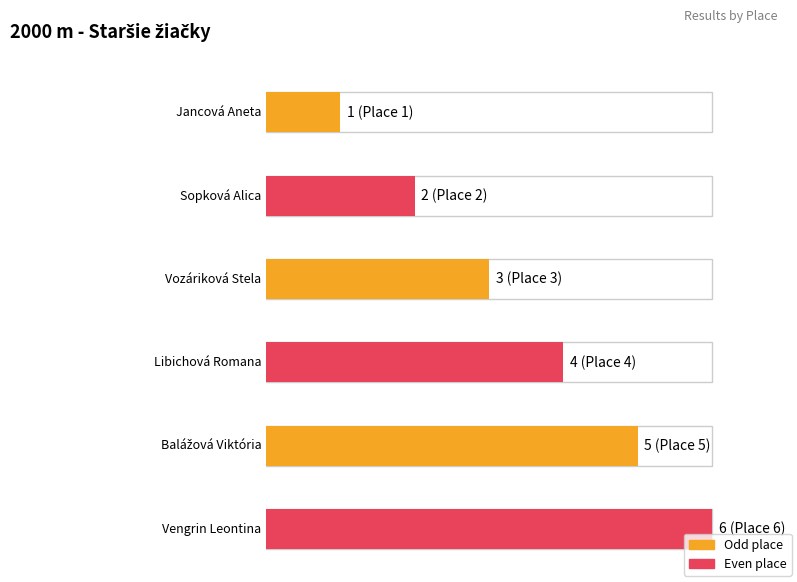

Reading left to right, transcribe all the data shown in this chart.

1	2	3	4	5	6